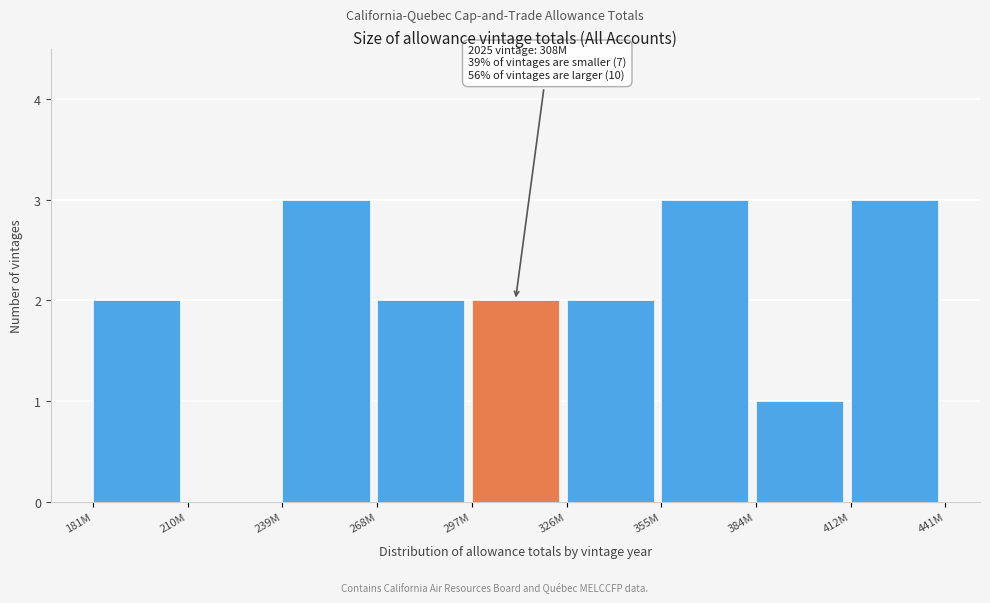

Reading right to left, transcribe all the data shown in this chart.

412M=3	384M=1	355M=3	326M=2	297M=2	268M=2	239M=3	210M=0	181M=2